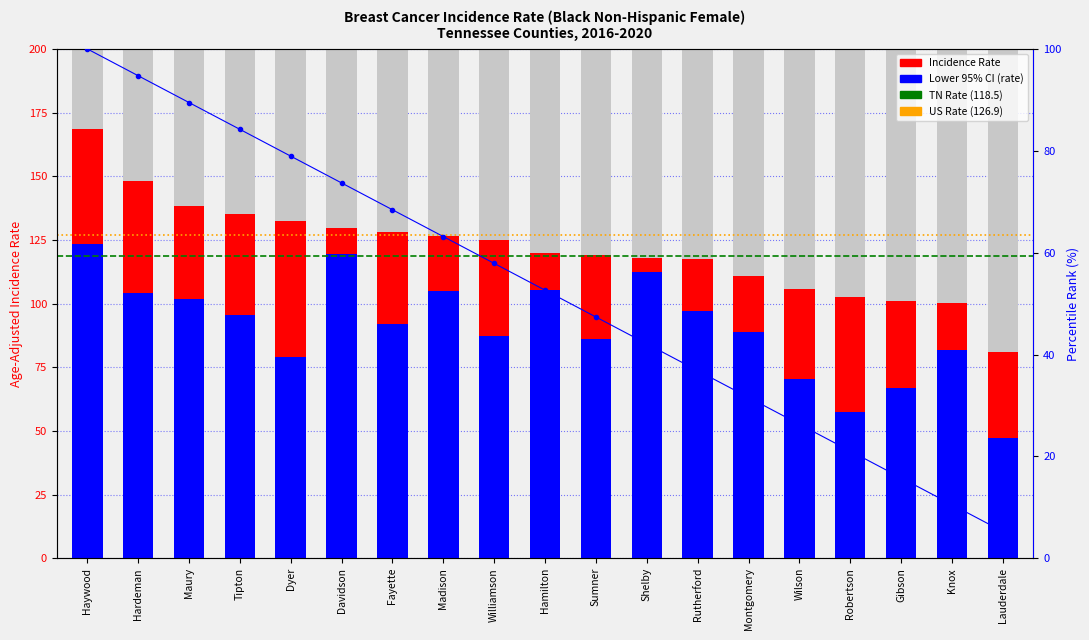

What is the sum of the Lower CI values at Maury and Knox?

183.6